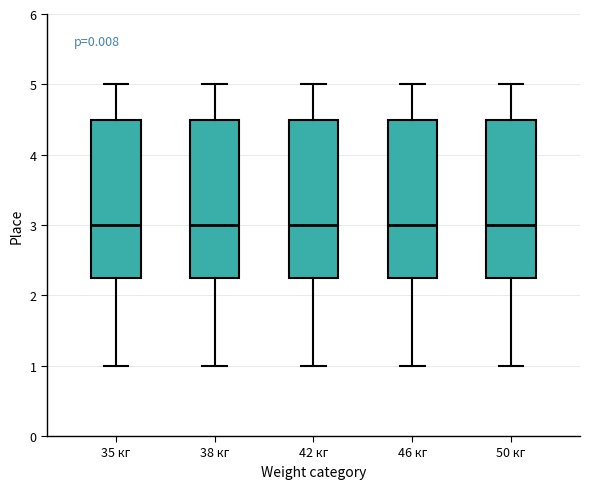

Reading left to right, transcribe this box plot: for each box, give where its median line is, the range the box spans, and where its two whiskers end, as read against the y-axis. The values are not printed on the chart, so give them approximately, as read against the axis.

35 кг: median 3.0, box 2.3 to 4.5, whiskers 1.0 to 5.0
38 кг: median 3.0, box 2.3 to 4.5, whiskers 1.0 to 5.0
42 кг: median 3.0, box 2.3 to 4.5, whiskers 1.0 to 5.0
46 кг: median 3.0, box 2.3 to 4.5, whiskers 1.0 to 5.0
50 кг: median 3.0, box 2.3 to 4.5, whiskers 1.0 to 5.0